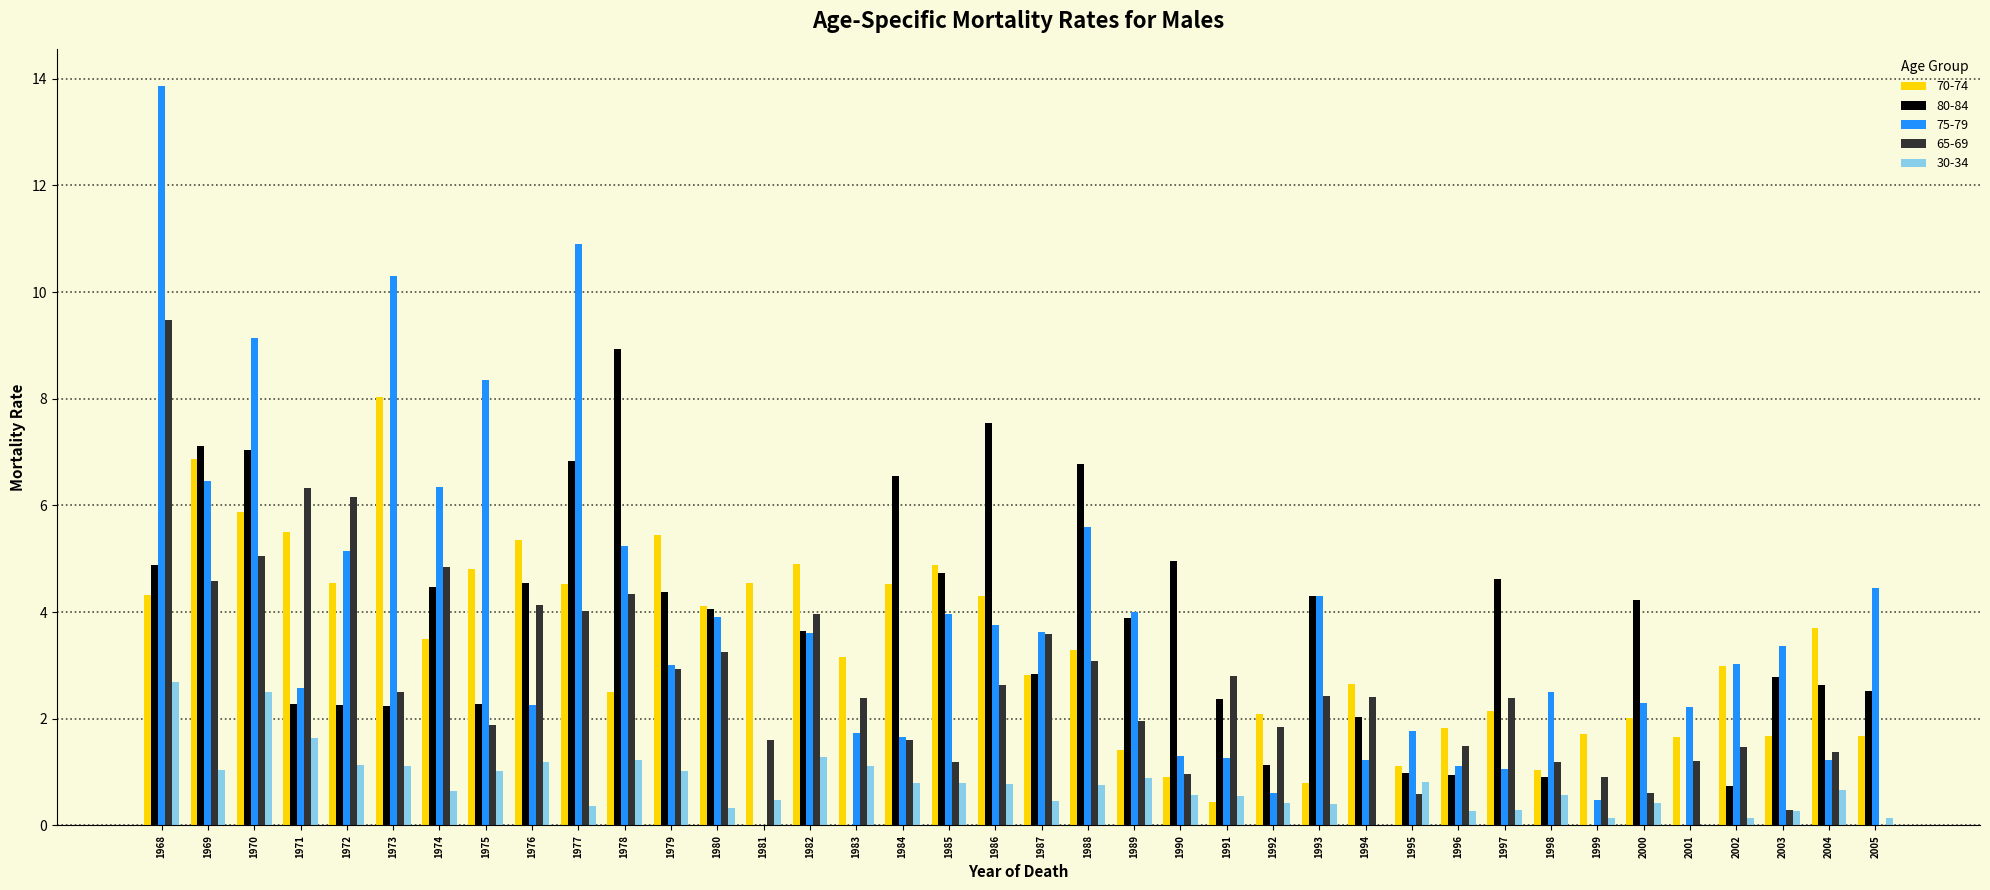

What is the sum of all 70-74 values?

127.7